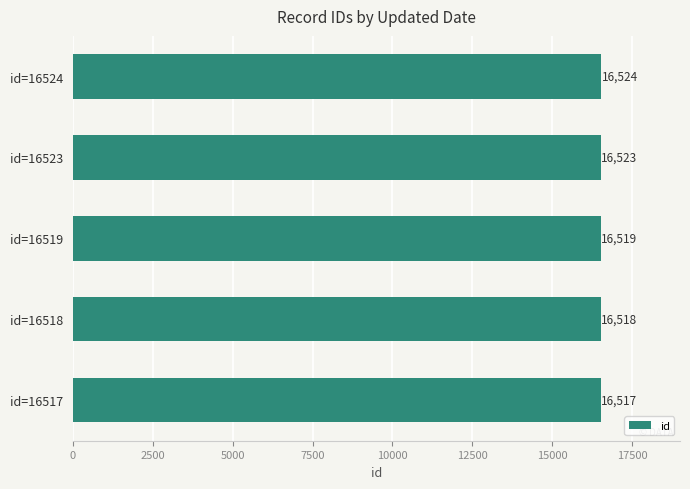

Where is the data nearest to the value 16520?

id=16519